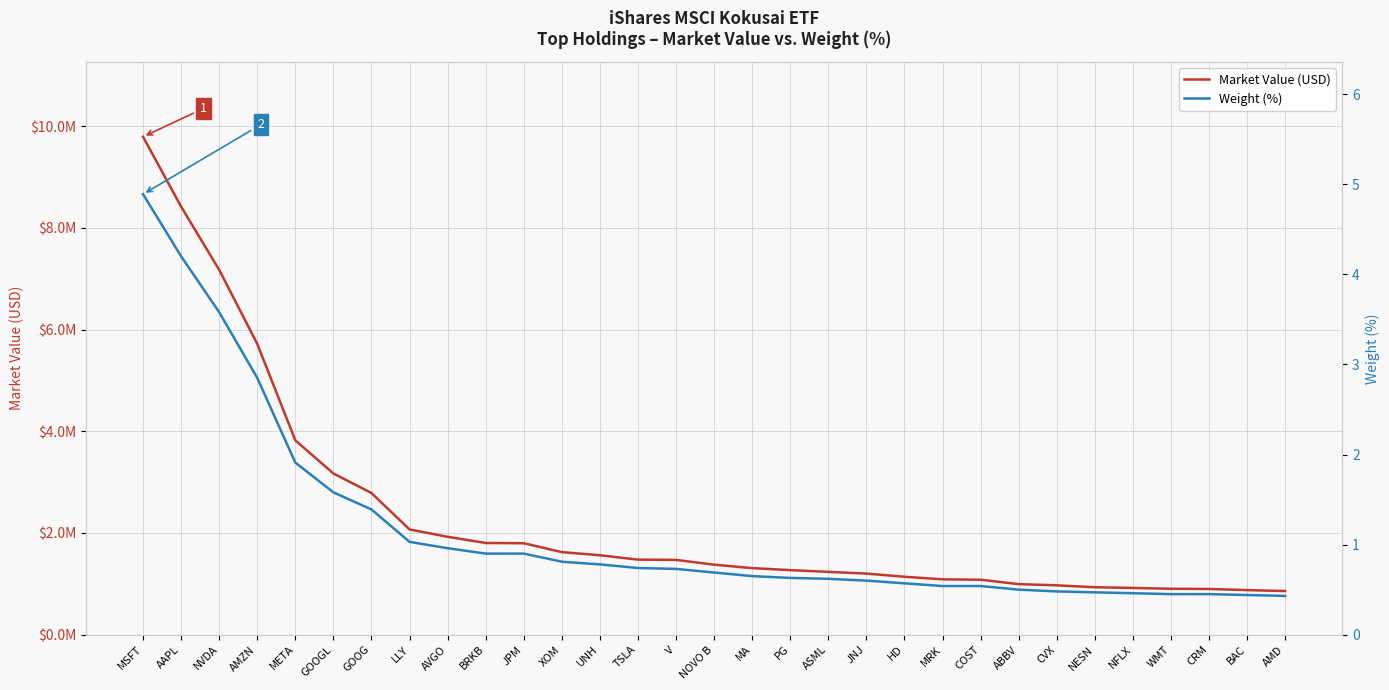

What is the label of the 18th point from the right?

TSLA